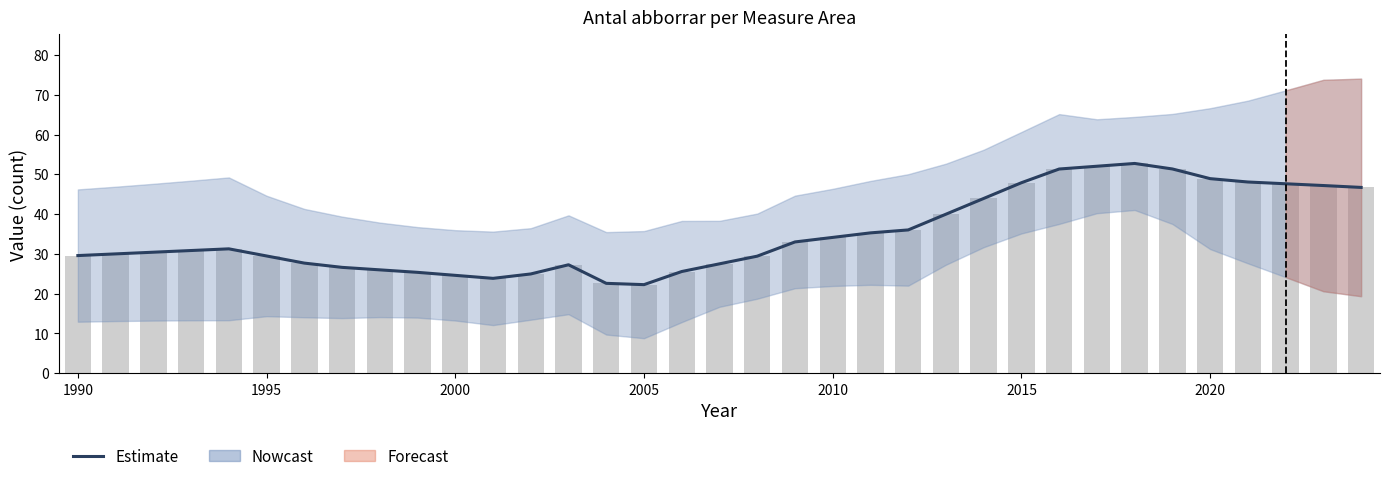

How many categories are shown in the chart?

35